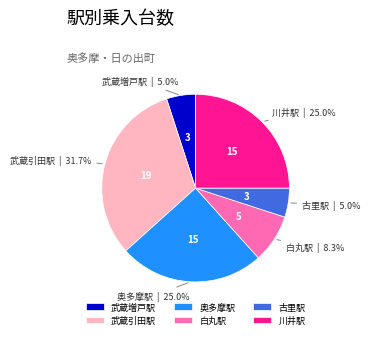

Combined, what portion of the pie is 武蔵引田駅 and 古里駅?

36.7%